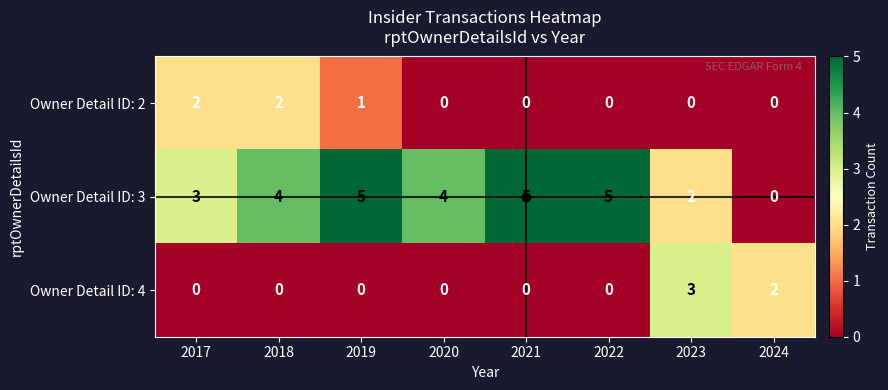

Is the value of Owner Detail ID: 3 at 2023 greater than the value of Owner Detail ID: 2 at 2024?

Yes